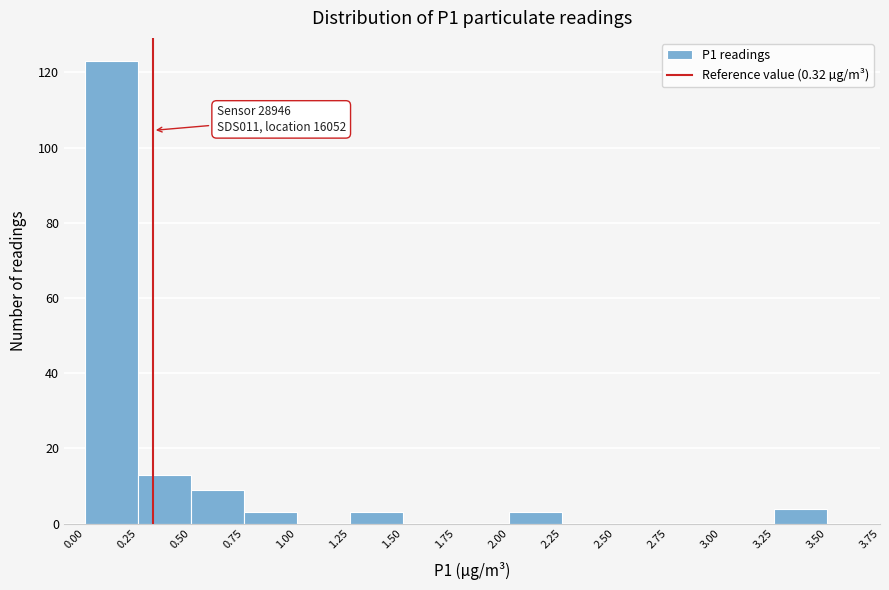

Over which range of the x-axis is the bar tallest?

0.00 to 0.25